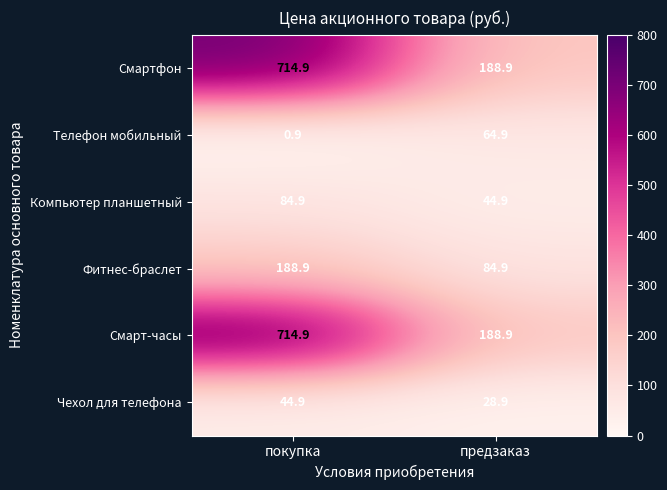

What is the difference between the highest and lowest values at покупка?

714.0